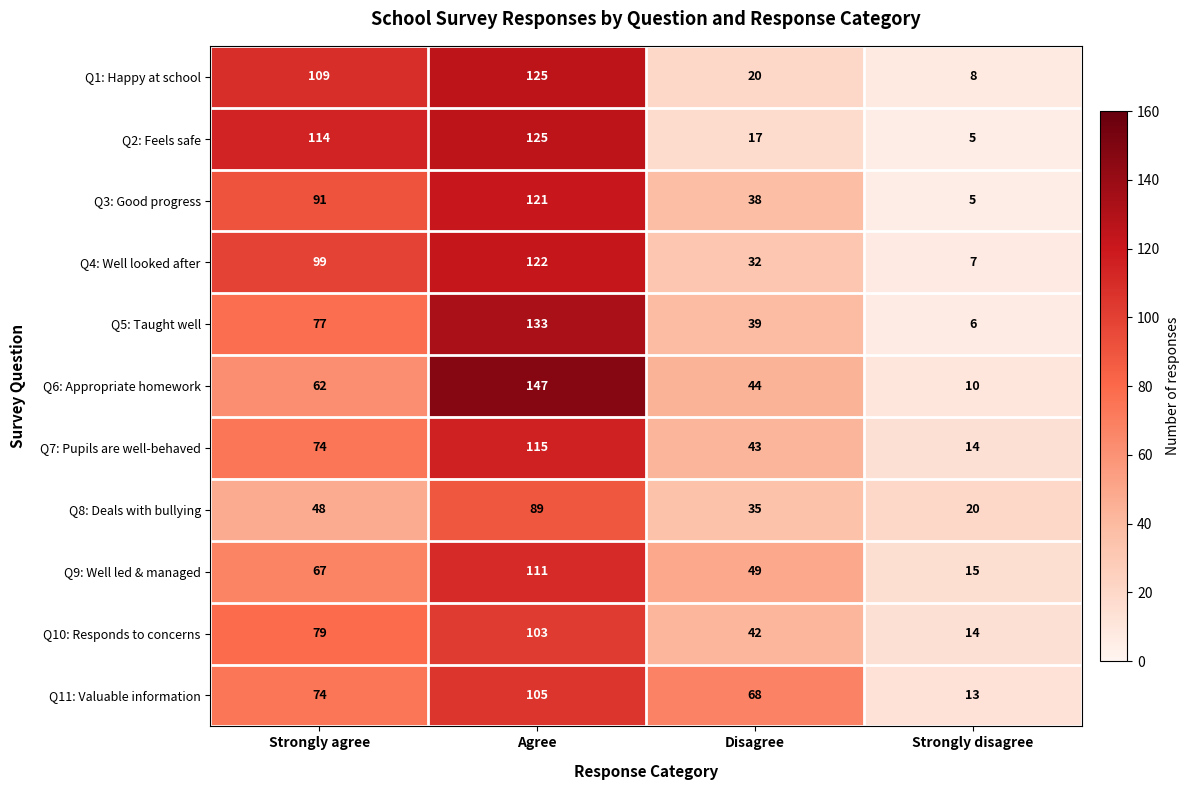

The value of Q8: Deals with bullying at Strongly agree is 48. True or false?

True